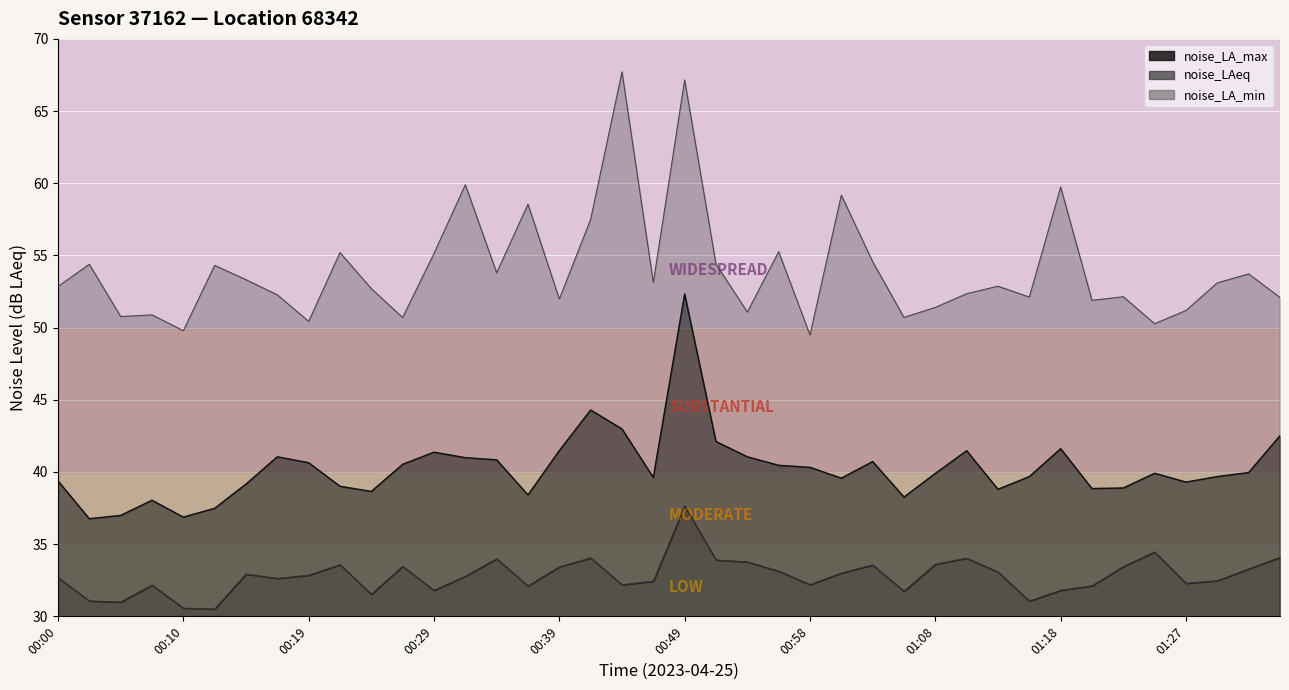

What are all the series names shown in the legend?

noise_LA_max, noise_LAeq, noise_LA_min